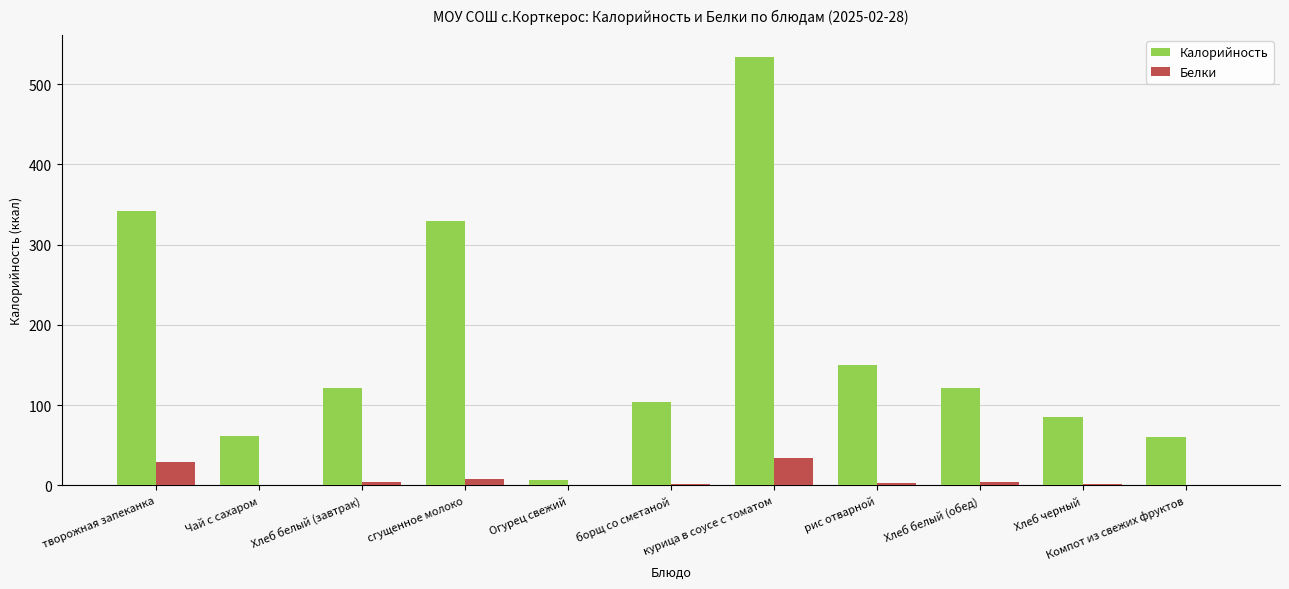

The Белки series shows 29.2 at творожная запеканка. True or false?

True